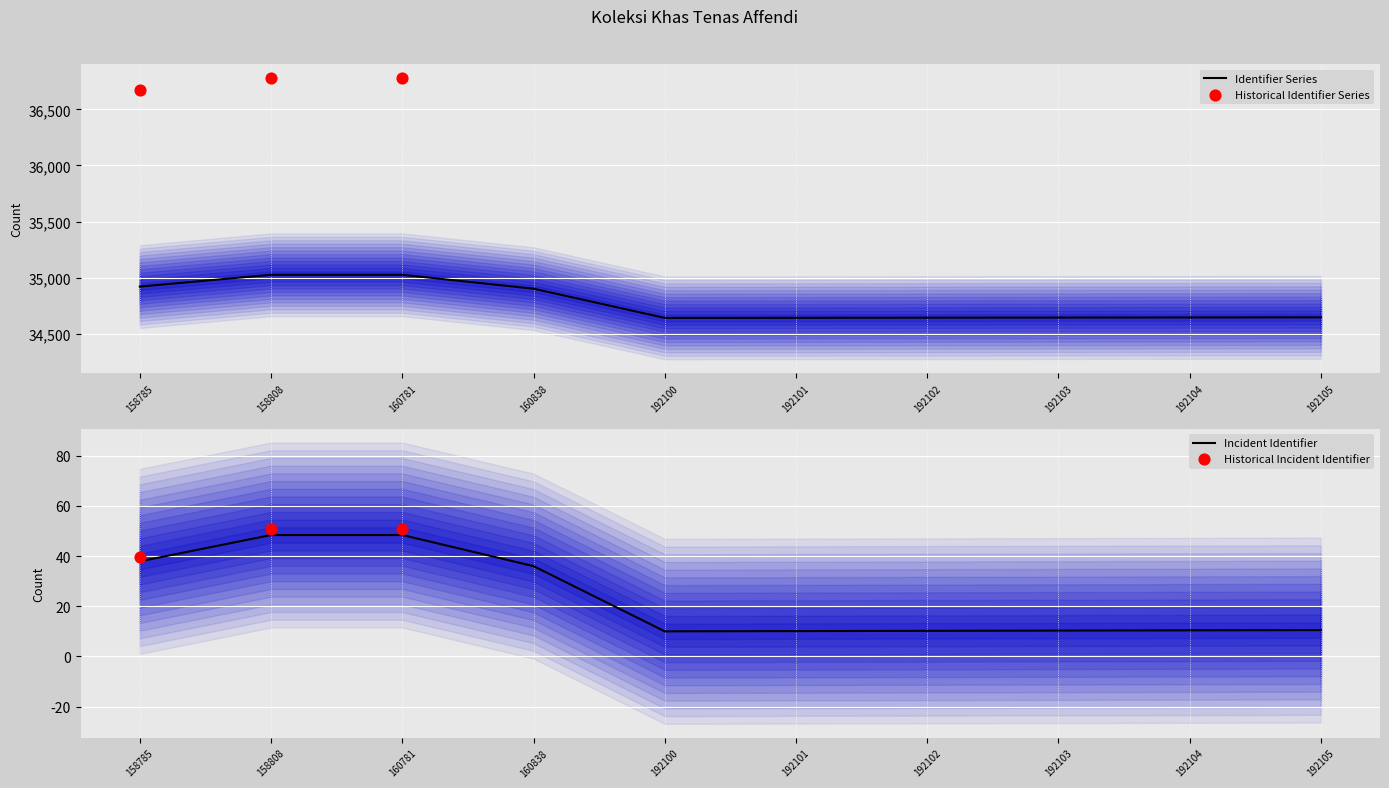

What is the ratio of the value at 158808 to the value at 192105?

1.0